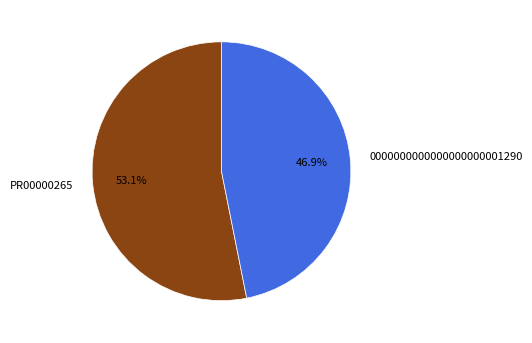

The PR00000265 slice represents 63% of the pie. True or false?

False